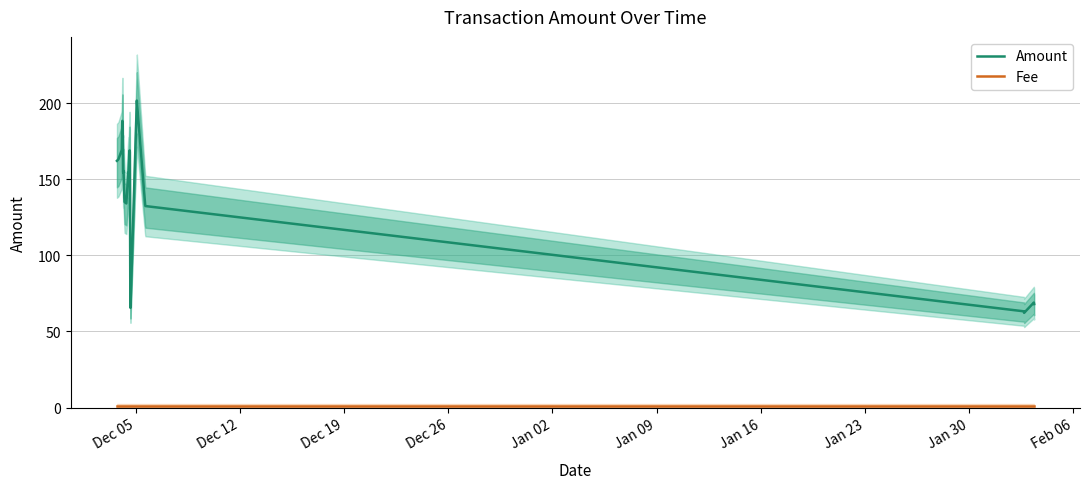

True or false: Fee has more than 2 interior local peaks.

False